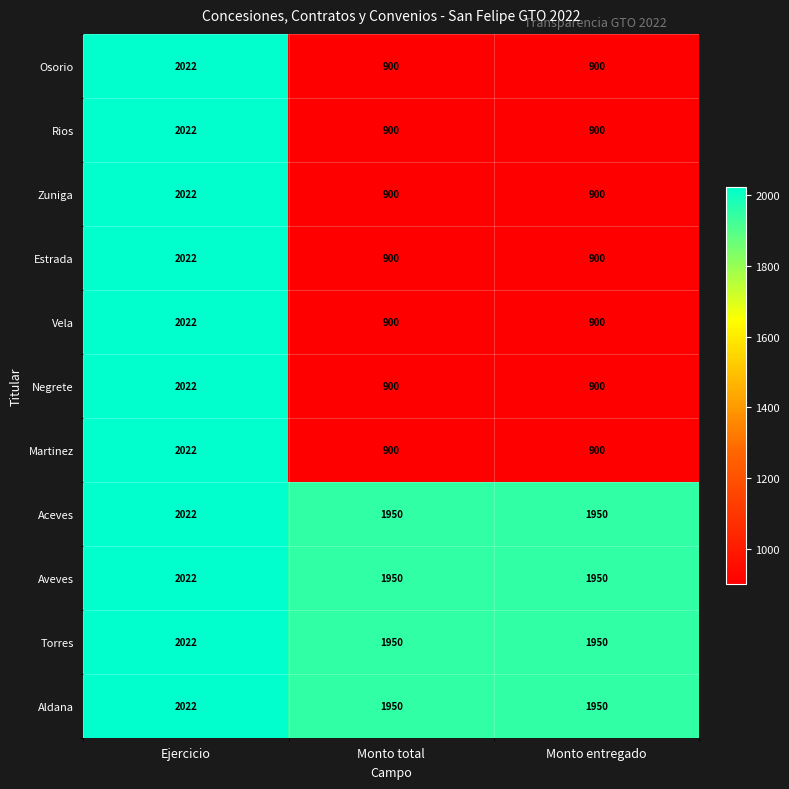

The Osorio series shows 934 at Ejercicio. True or false?

False